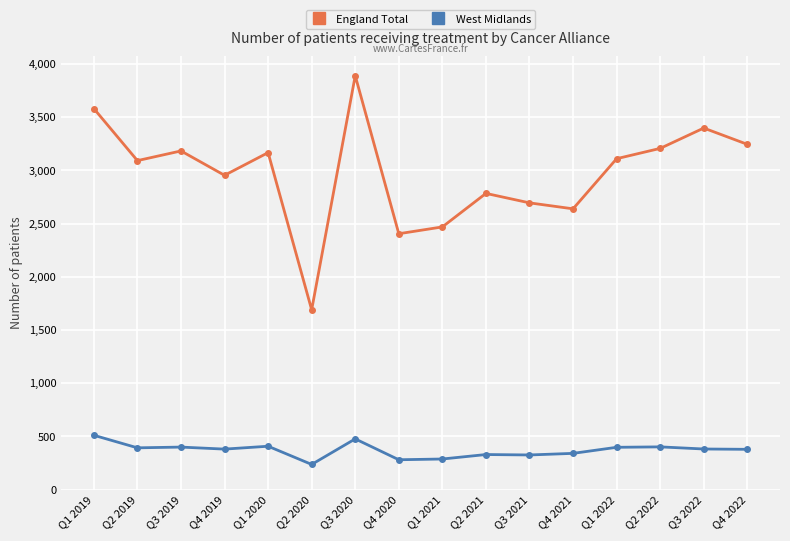

What are all the series names shown in the legend?

England Total, West Midlands